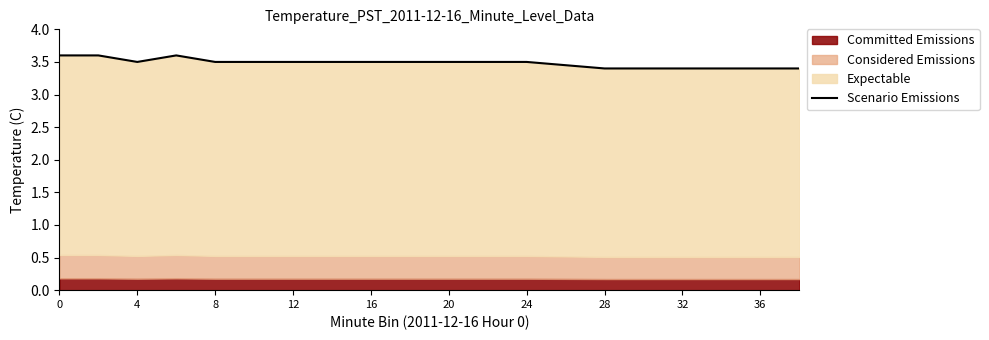

How many points are lower than both their immediate neighbors (excluding endpoints)?

1